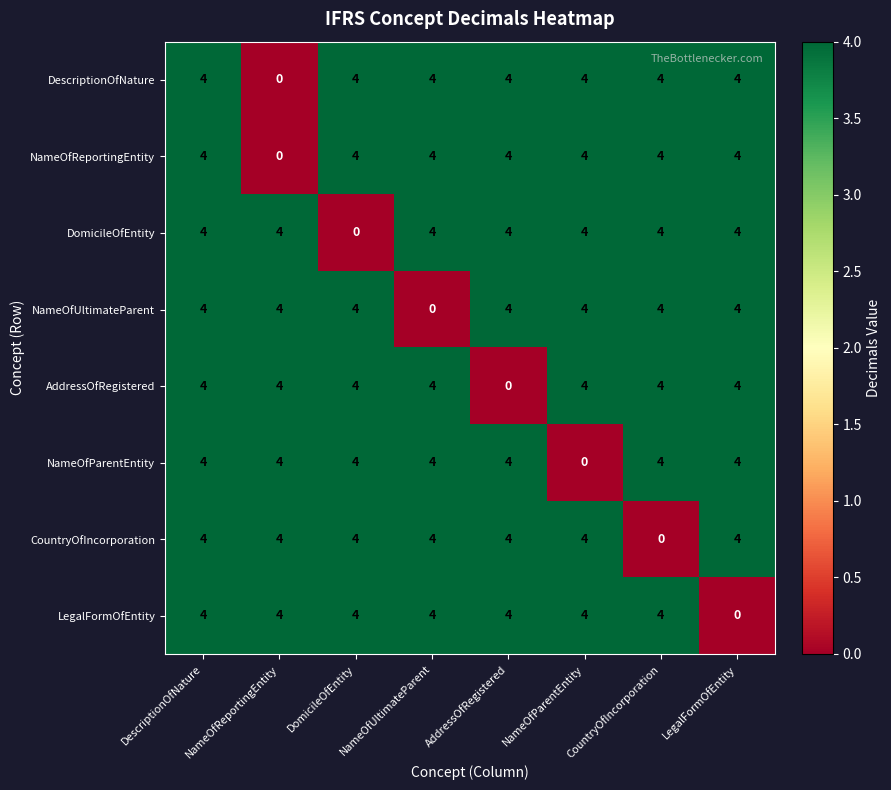

What is the difference between the maximum and minimum values in the NameOfUltimateParent series?

4